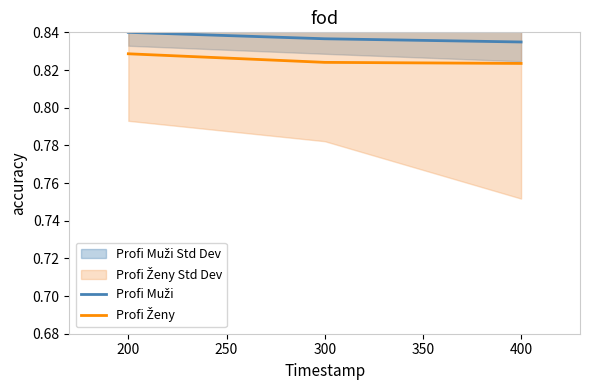

What is the sum of the Profi Muži values at 400 and 200?

1.7